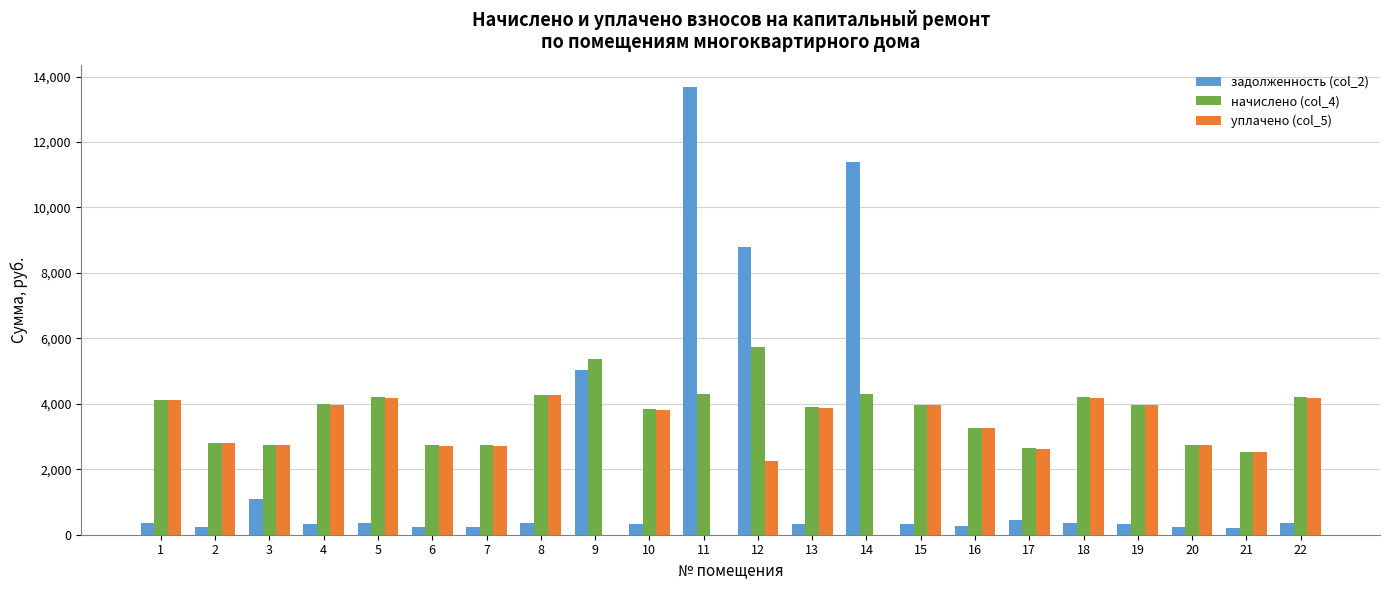

How many values in the начислено (col_4) series exceed 3965?

12